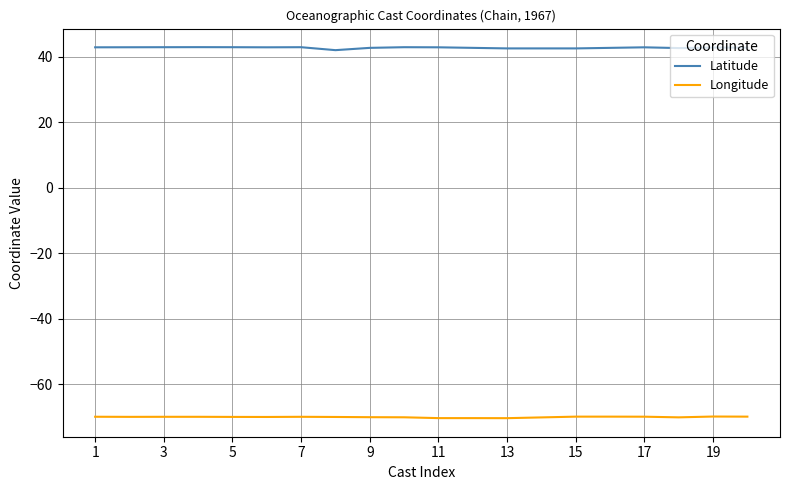

True or false: Latitude and Longitude cross at least once.

False